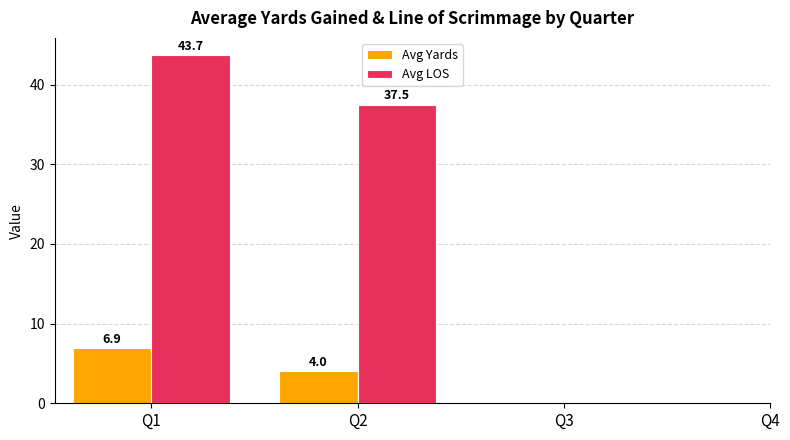

The value of Avg LOS at Q1 is 63.8. True or false?

False